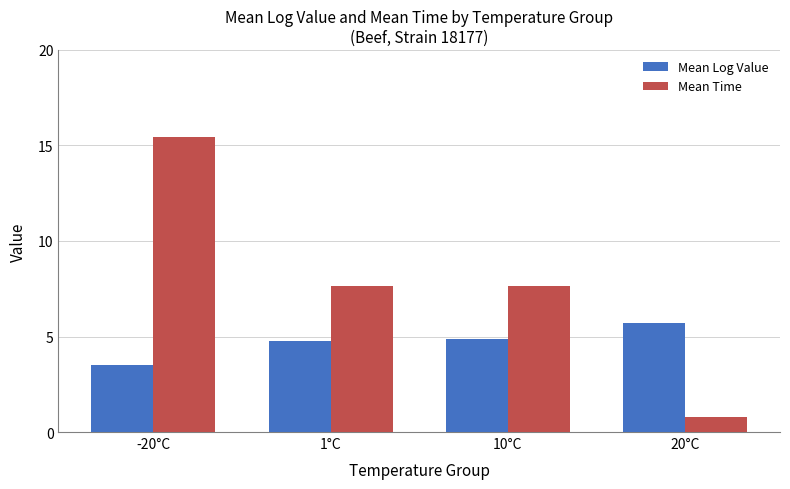

Which series has the largest range (max minus min)?

Mean Time